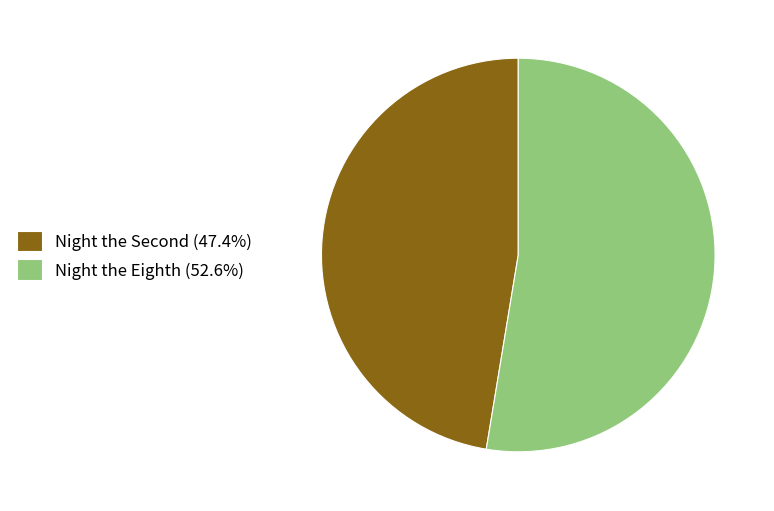

Is there a majority slice in this chart?

Yes